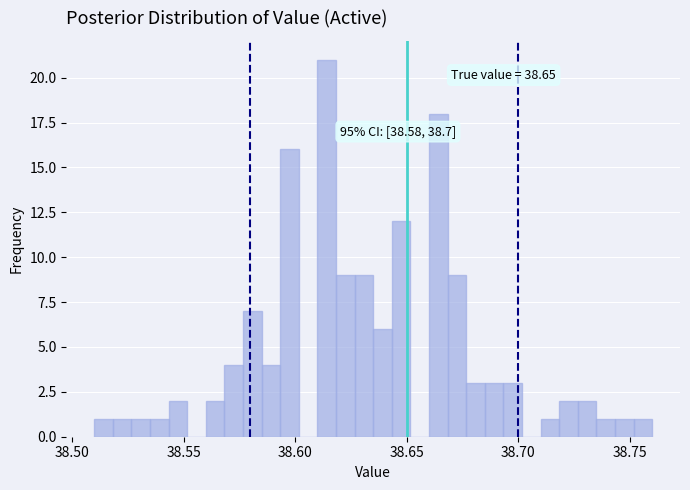

Around what value on the x-axis is the tallest bar? Give the approximate position of its centre, as read against the axis.

38.615